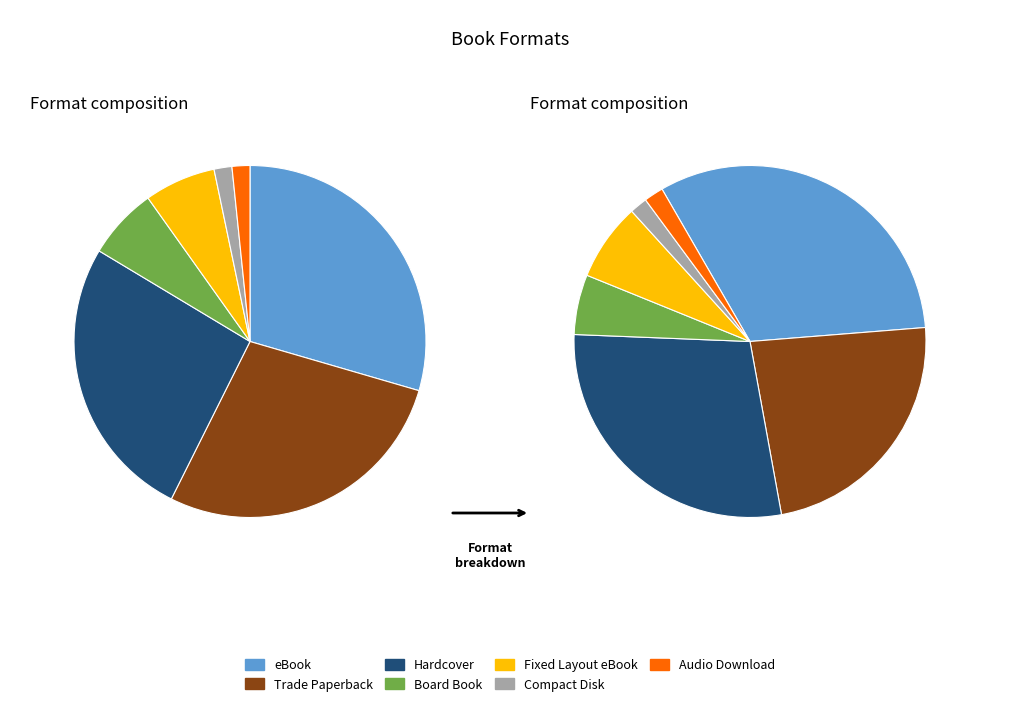

Combined, what portion of the pie is Fixed Layout eBook and Trade Paperback?

34.4%